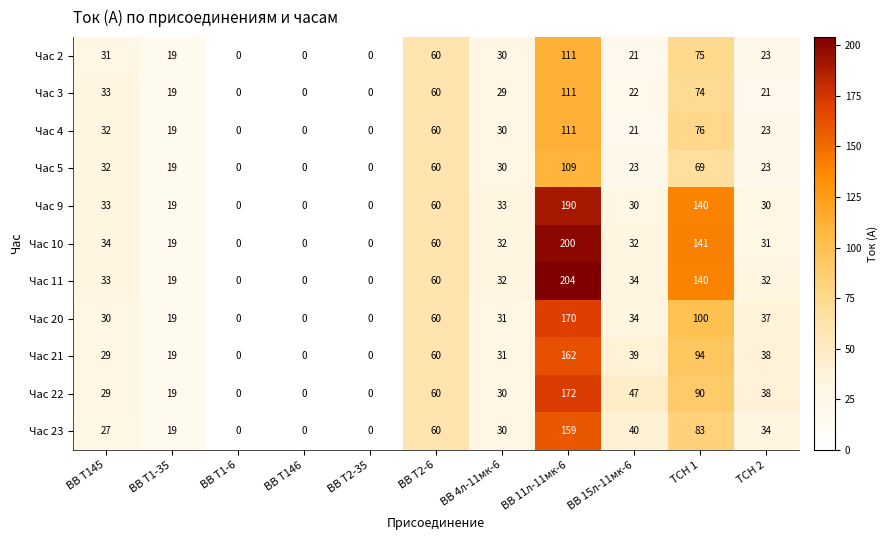

What is the total value across all series at ВВ Т1-35?

209